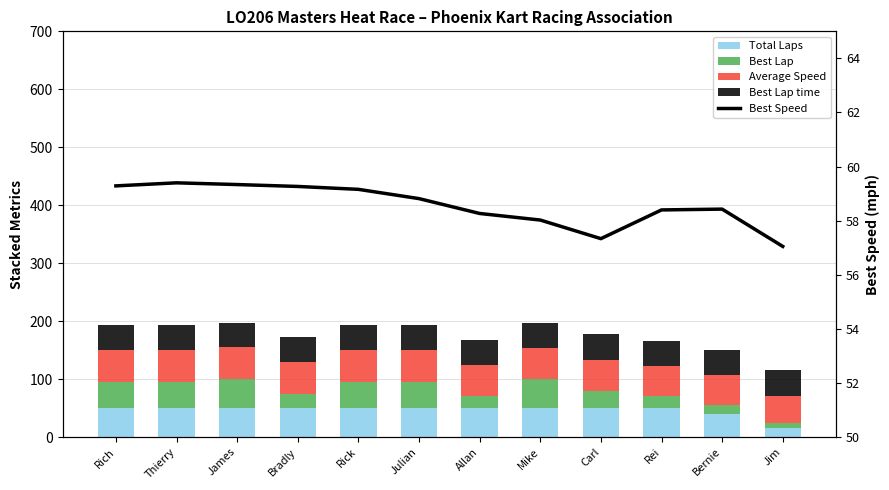

Reading left to right, transcribe all the data shown in this chart.

Total Laps: Rich=50.0	Thierry=50.0	James=50.0	Bradly=50.0	Rick=50.0	Julian=50.0	Allan=50.0	Mike=50.0	Carl=50.0	Rei=50.0	Bernie=40.0	Jim=15.0
Best Lap: Rich=45.0	Thierry=45.0	James=50.0	Bradly=25.0	Rick=45.0	Julian=45.0	Allan=20.0	Mike=50.0	Carl=30.0	Rei=20.0	Bernie=15.0	Jim=10.0
Average Speed: Rich=55.1	Thierry=55.0	James=55.0	Bradly=55.0	Rick=54.9	Julian=54.7	Allan=54.0	Mike=53.7	Carl=53.2	Rei=51.9	Bernie=51.9	Jim=45.9
Best Lap time: Rich=42.5	Thierry=42.4	James=42.5	Bradly=42.5	Rick=42.6	Julian=42.8	Allan=43.2	Mike=43.4	Carl=44.0	Rei=43.2	Bernie=43.1	Jim=44.2
Best Speed: Rich=59.3	Thierry=59.4	James=59.3	Bradly=59.3	Rick=59.2	Julian=58.8	Allan=58.3	Mike=58.0	Carl=57.3	Rei=58.4	Bernie=58.4	Jim=57.0